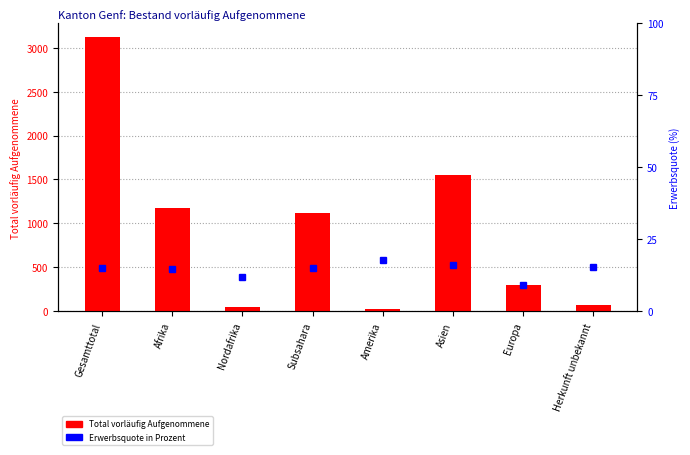

What is the difference between the maximum and minimum values in the Erwerbsquote in Prozent series?

8.9